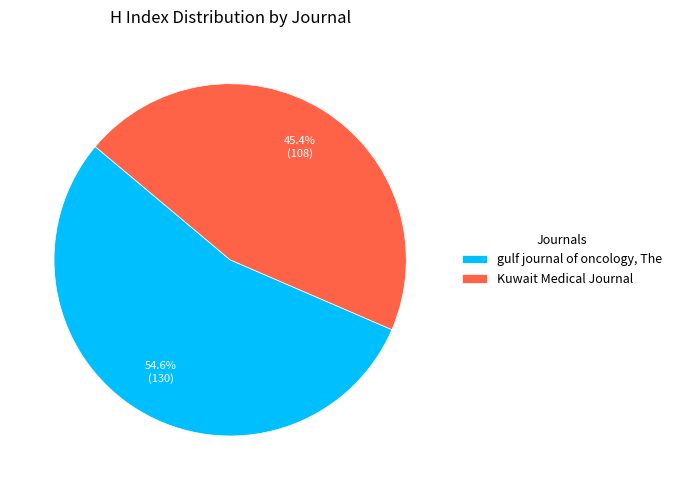

To the nearest percent, what is the difference between the largest and smallest slice percentages?

9%